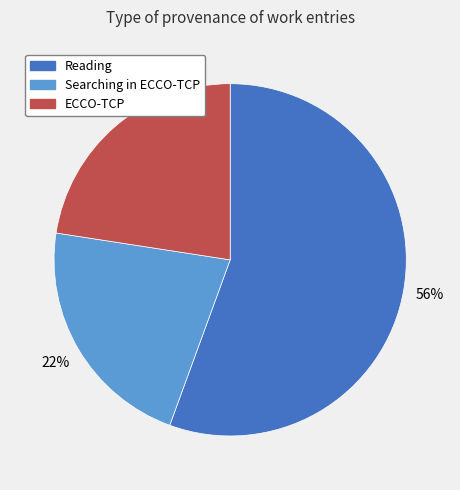

To the nearest percent, what is the difference between the largest and smallest slice percentages?

34%